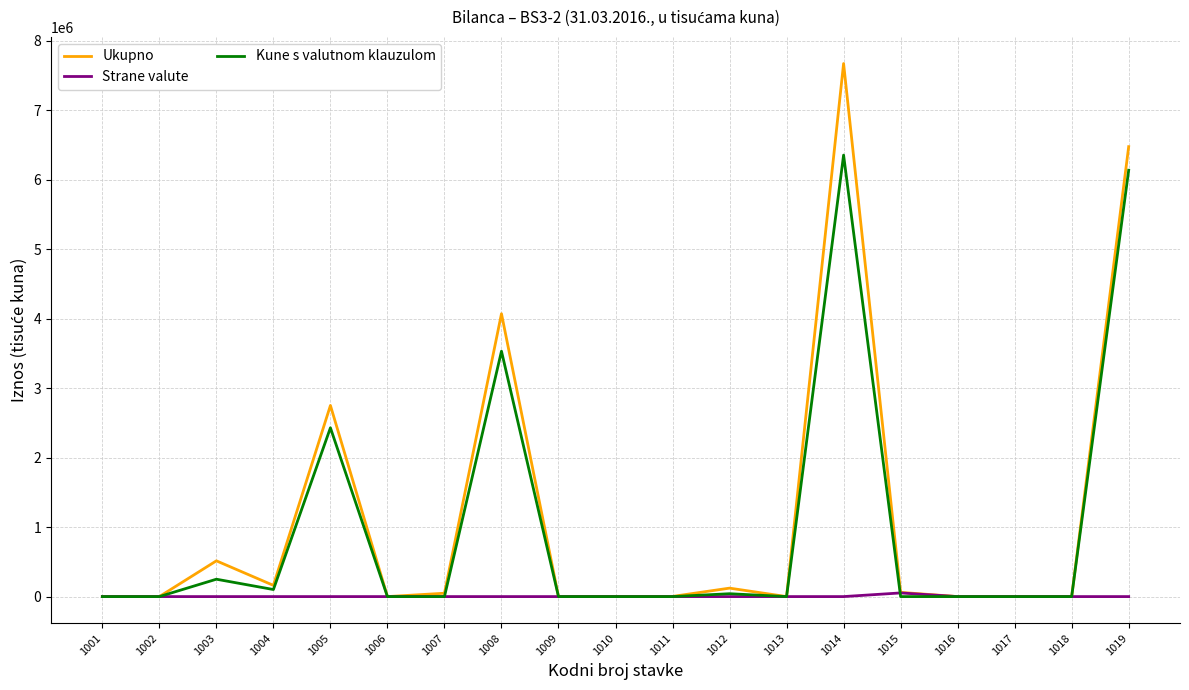

In Ukupno, how many points are higher than both neighbors (excluding endpoints)?

5